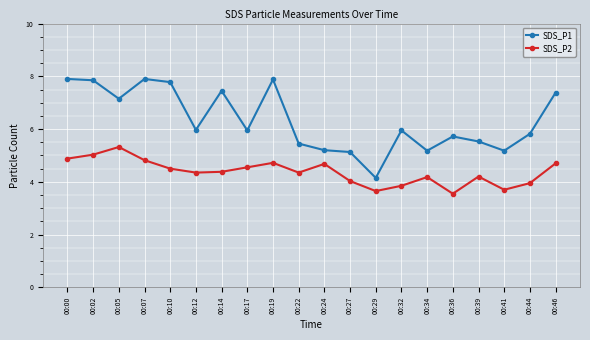

True or false: SDS_P1 and SDS_P2 intersect in this chart.

False